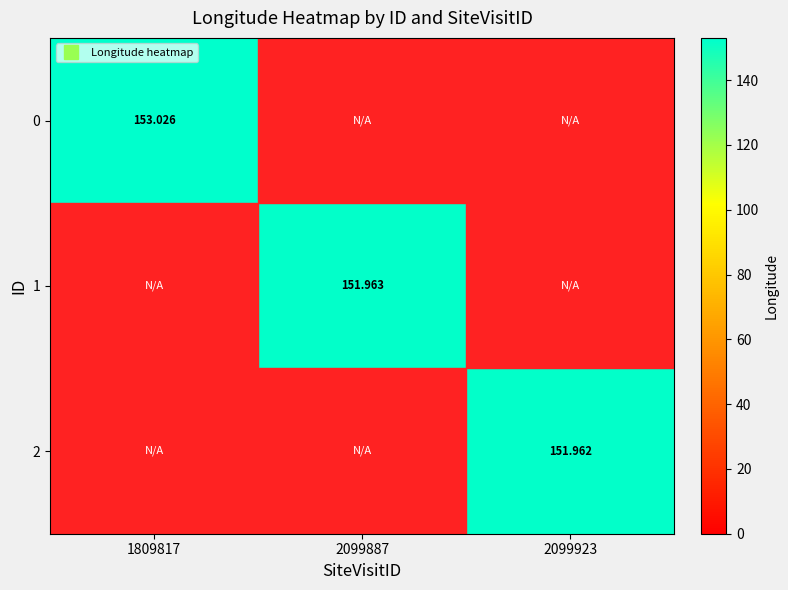

What is the difference between the maximum and minimum values in the 2 series?

152.0